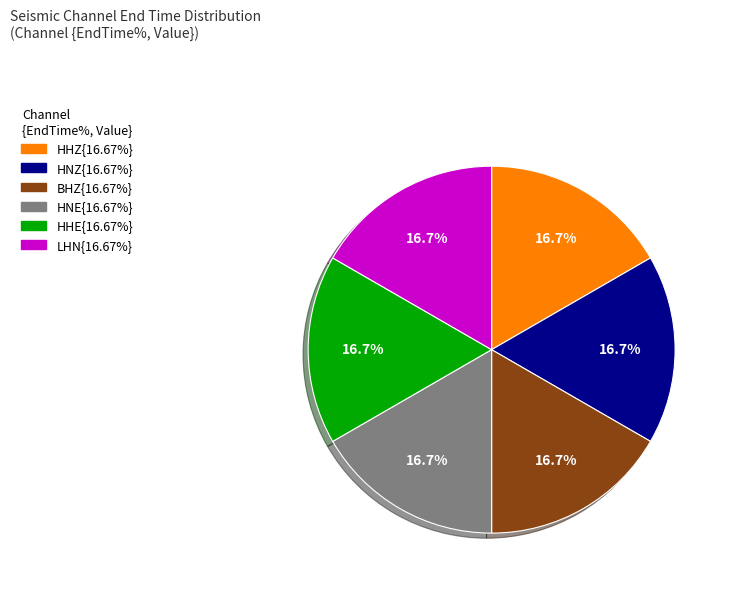

Is there any slice that represents more than half of the pie?

No